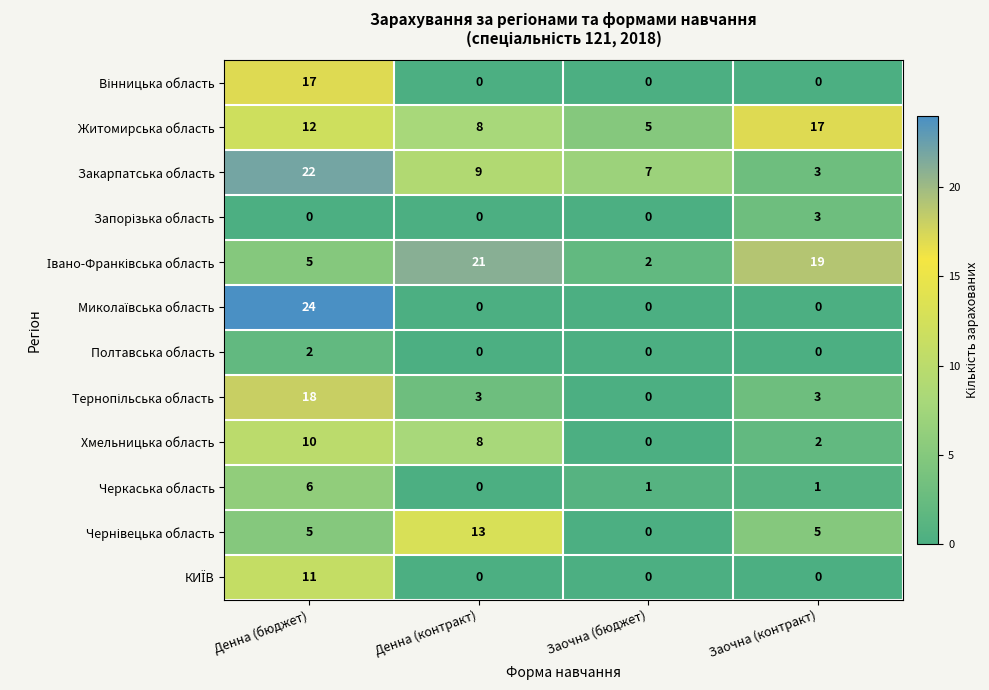

Which label corresponds to the largest value in the chart?

Денна (бюджет)